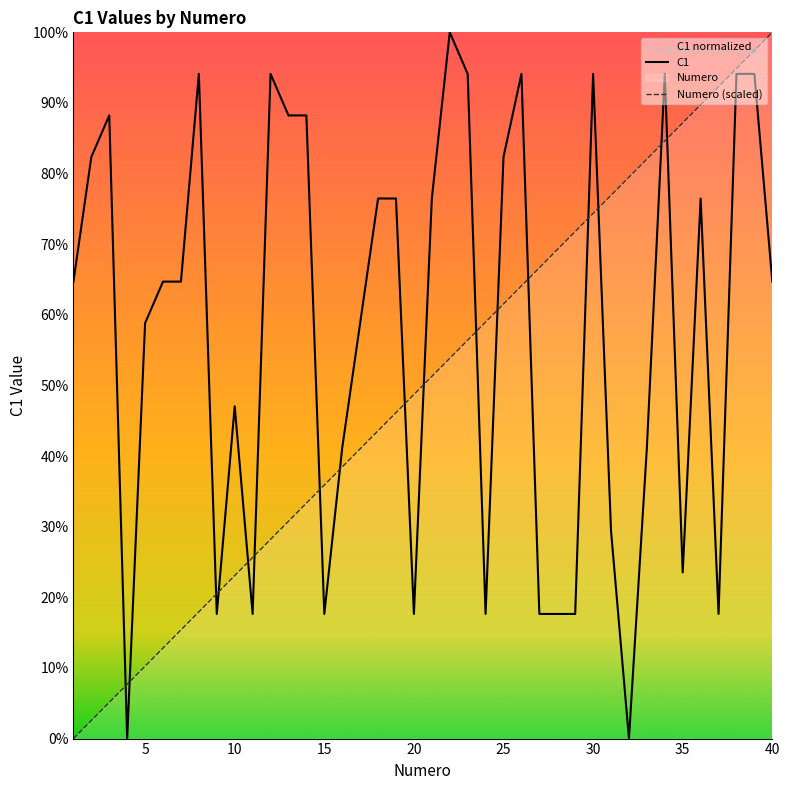

How many interior local peaks does the C1 series have?

9